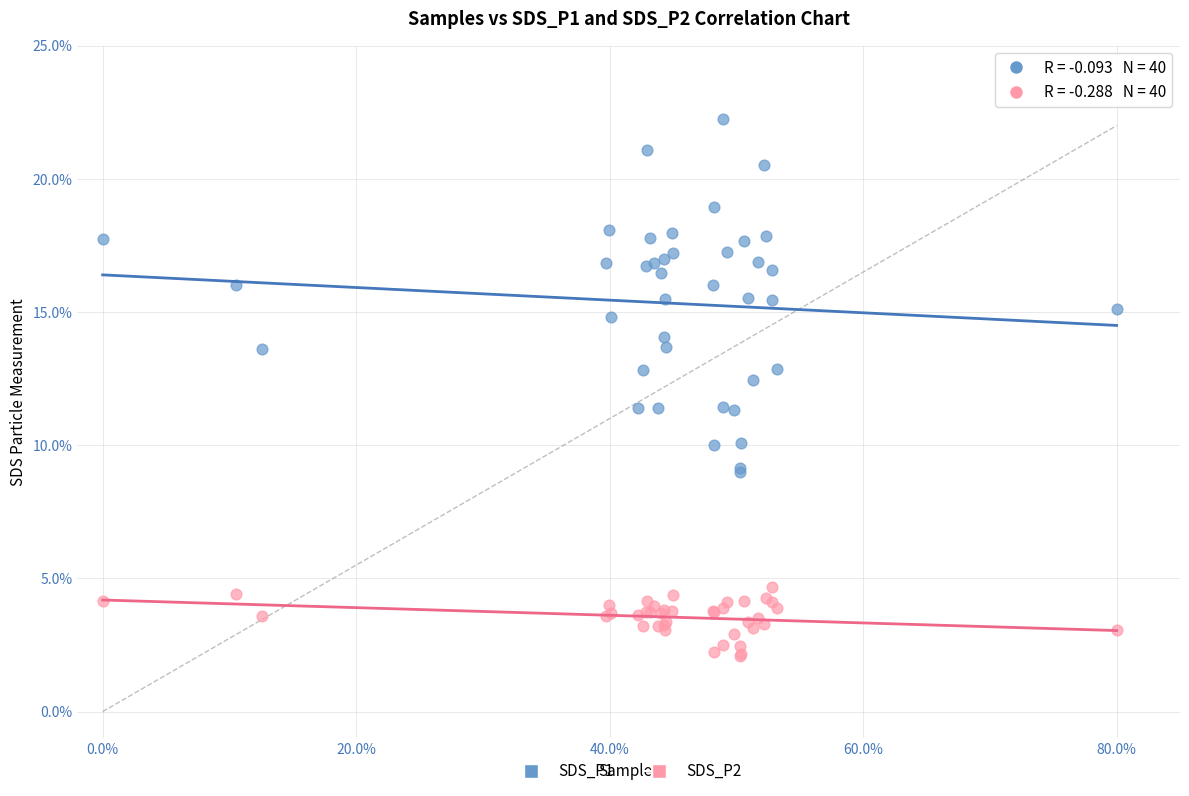

Which series contains the lowest Y value?

SDS_P2